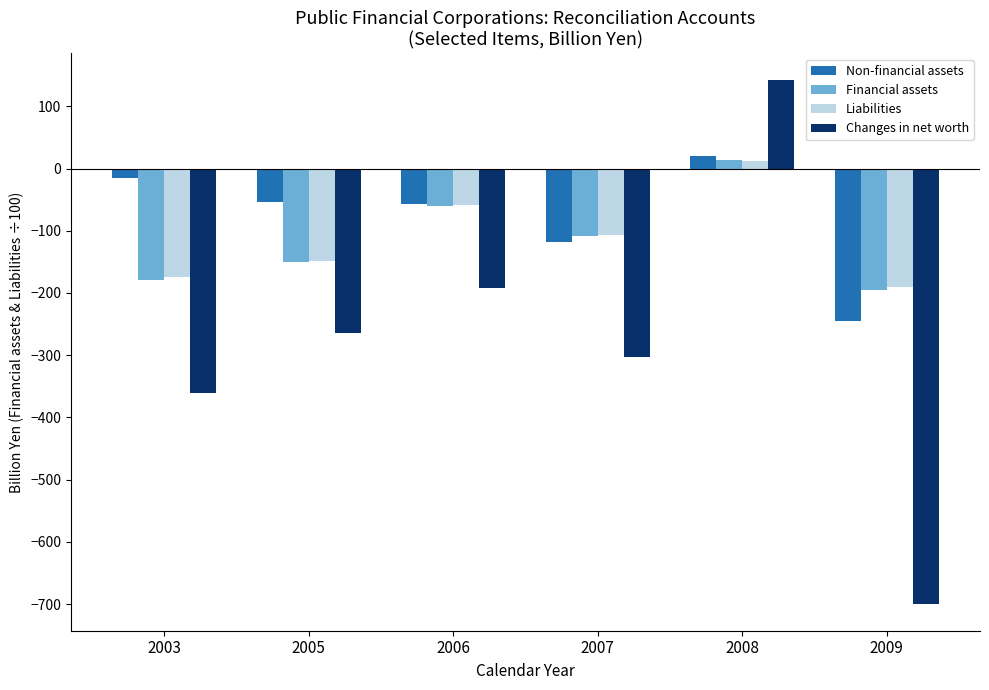

The Financial assets series shows -70.4 at 2005. True or false?

False